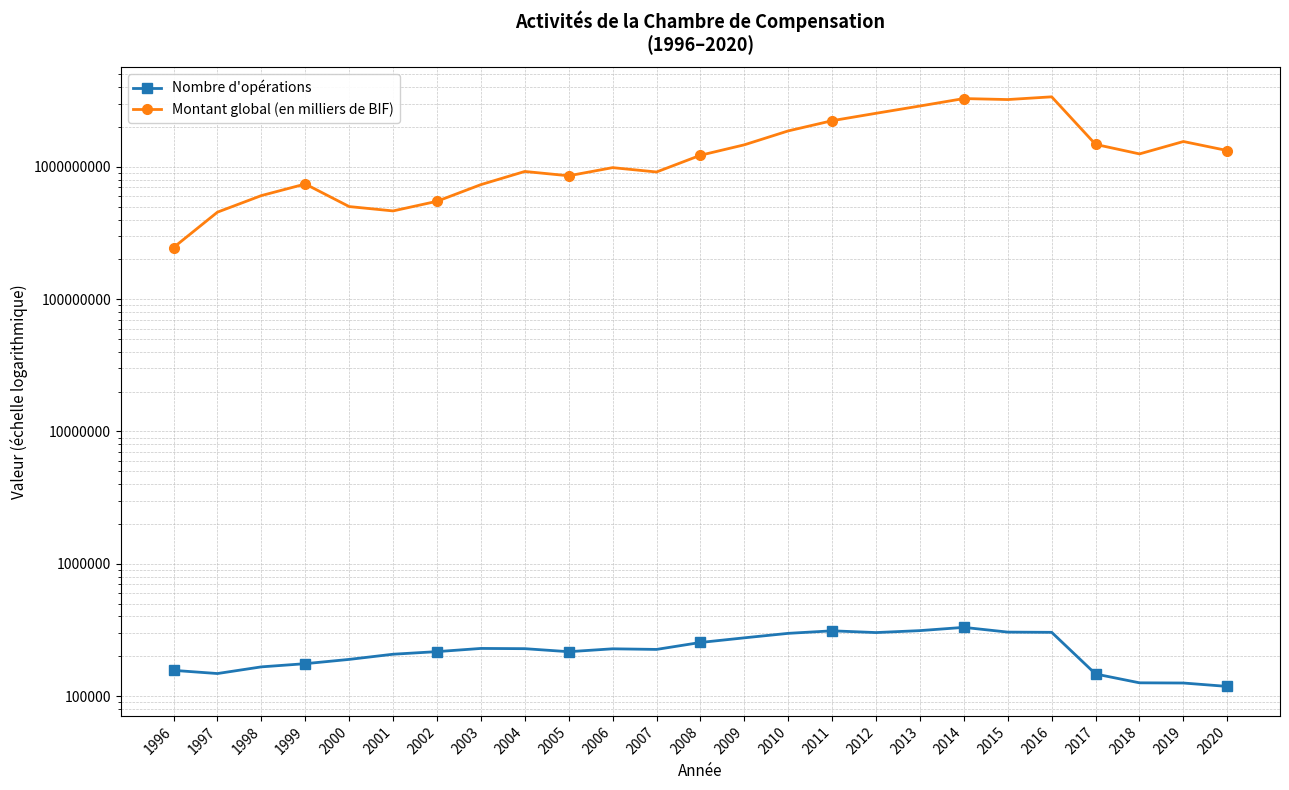

True or false: Nombre d'opérations and Montant global (en milliers de BIF) cross at least once.

False